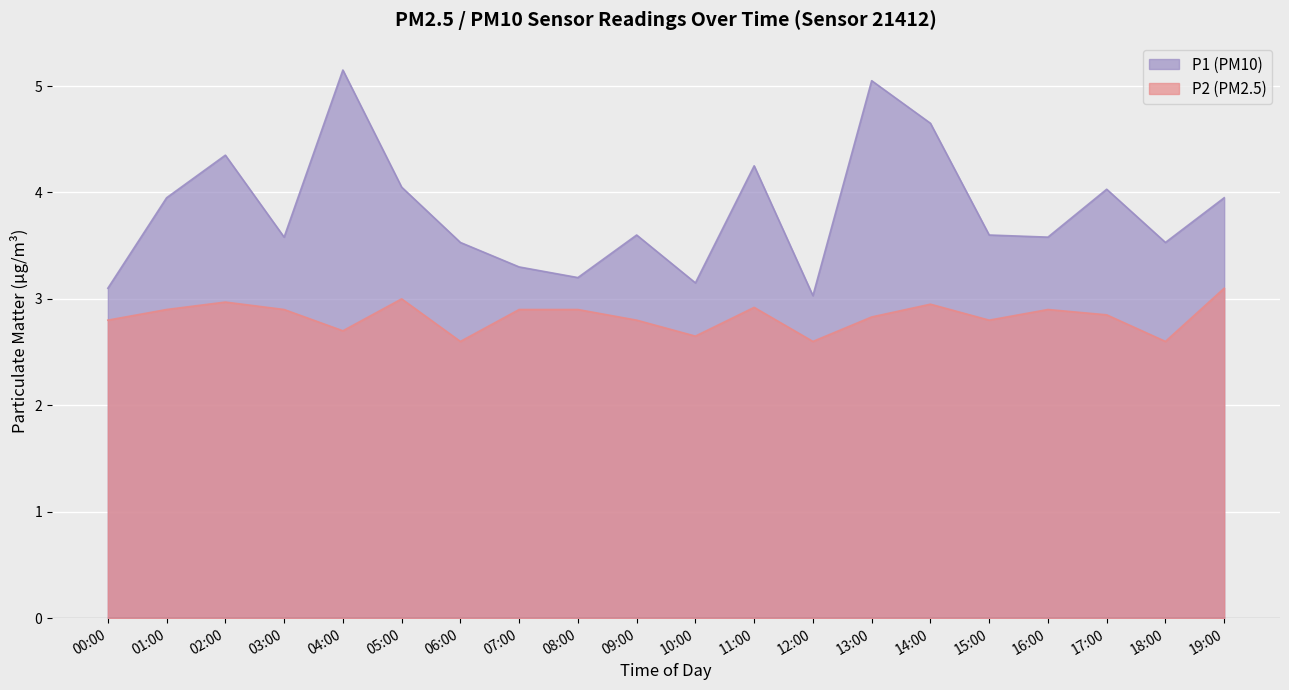

Reading left to right, list all the values displayed in this chart.

P1: 3.1	4.0	4.3	3.6	5.2	4.0	3.5	3.3	3.2	3.6	3.1	4.2	3.0	5.0	4.7	3.6	3.6	4.0	3.5	4.0
P2: 2.8	2.9	3.0	2.9	2.7	3.0	2.6	2.9	2.9	2.8	2.6	2.9	2.6	2.8	3.0	2.8	2.9	2.9	2.6	3.1